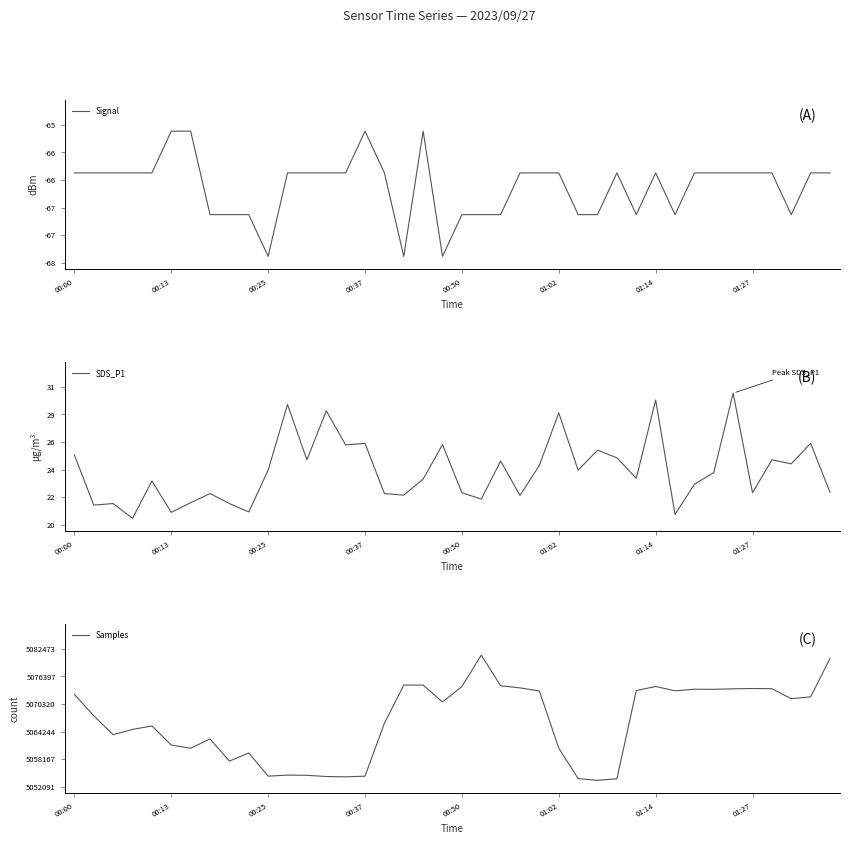

What is the maximum value for Samples?

5081092